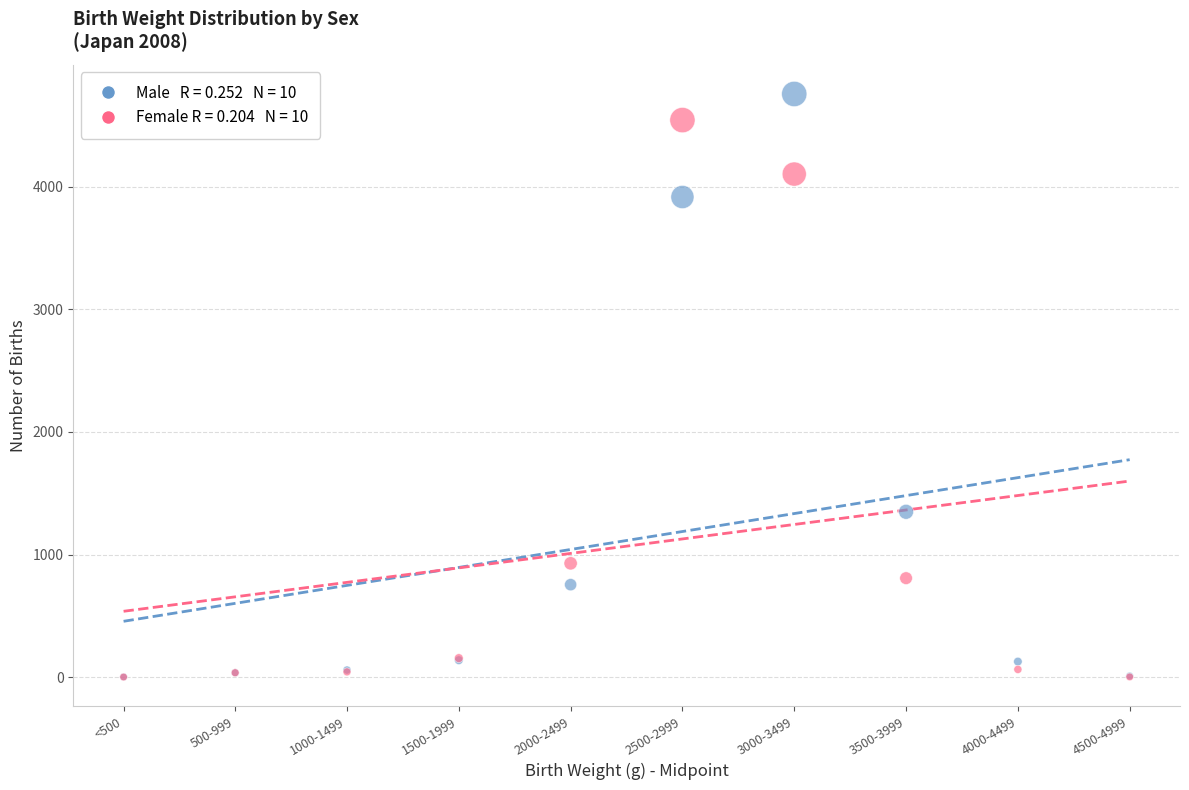

Across all series, what Y value is closest to 2378?

1349